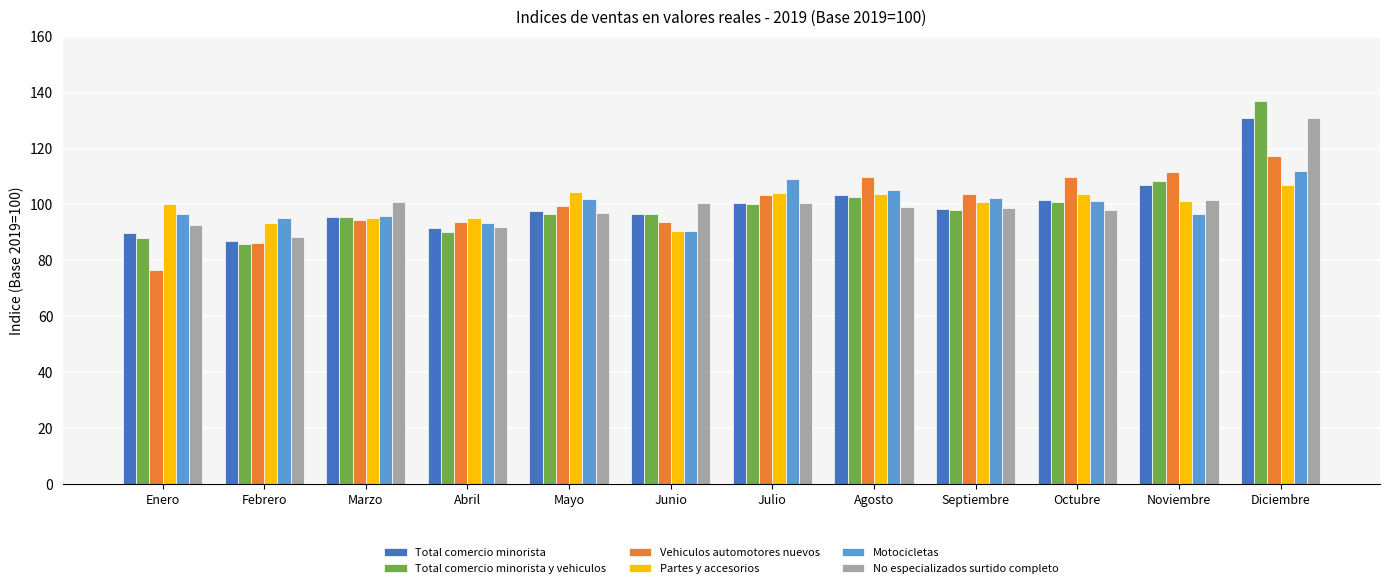

What is the total value across all series at Febrero?

536.2